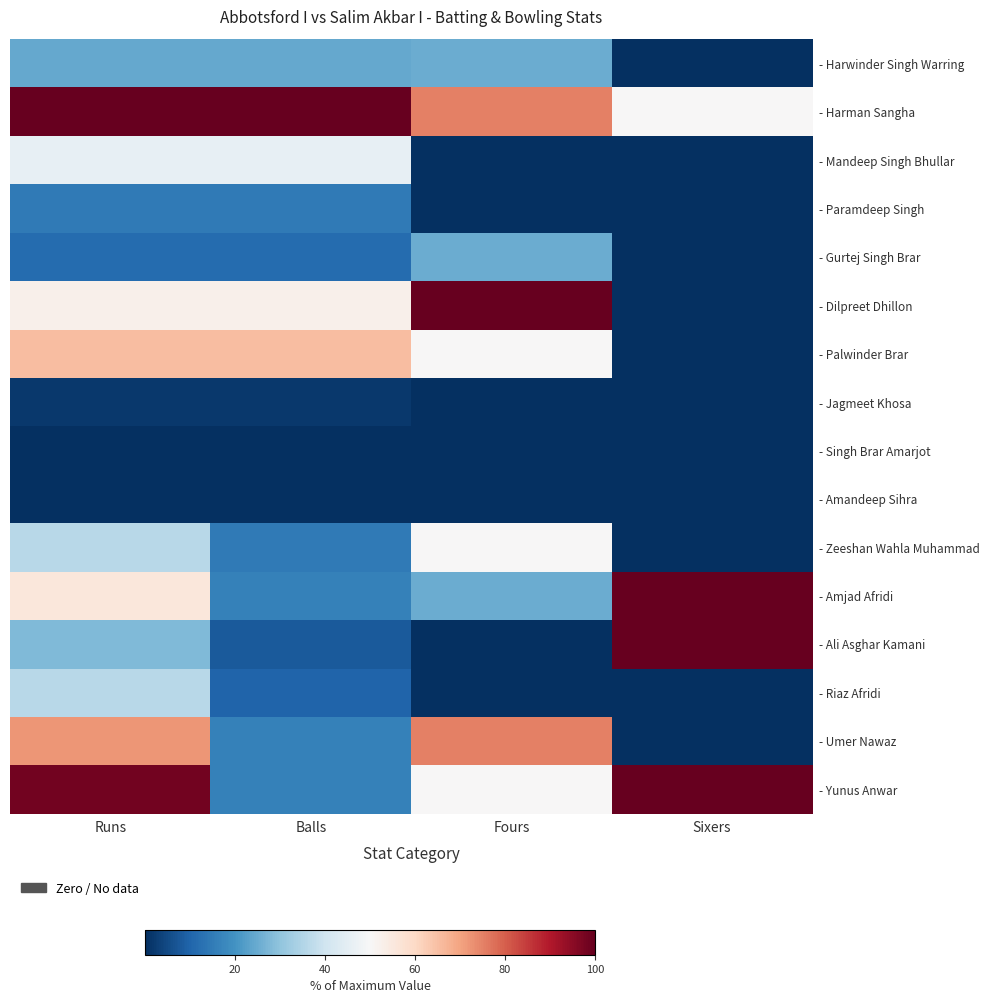

Which category has the lowest value across all series?

Sixers